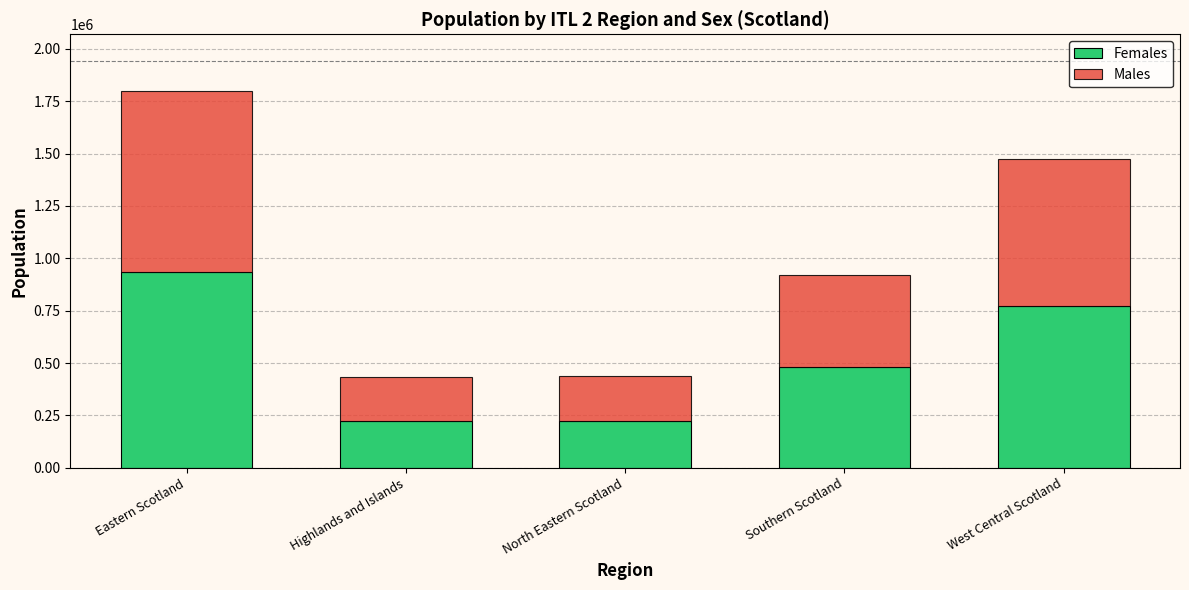

At which category is the sum across all series the highest?

Eastern Scotland